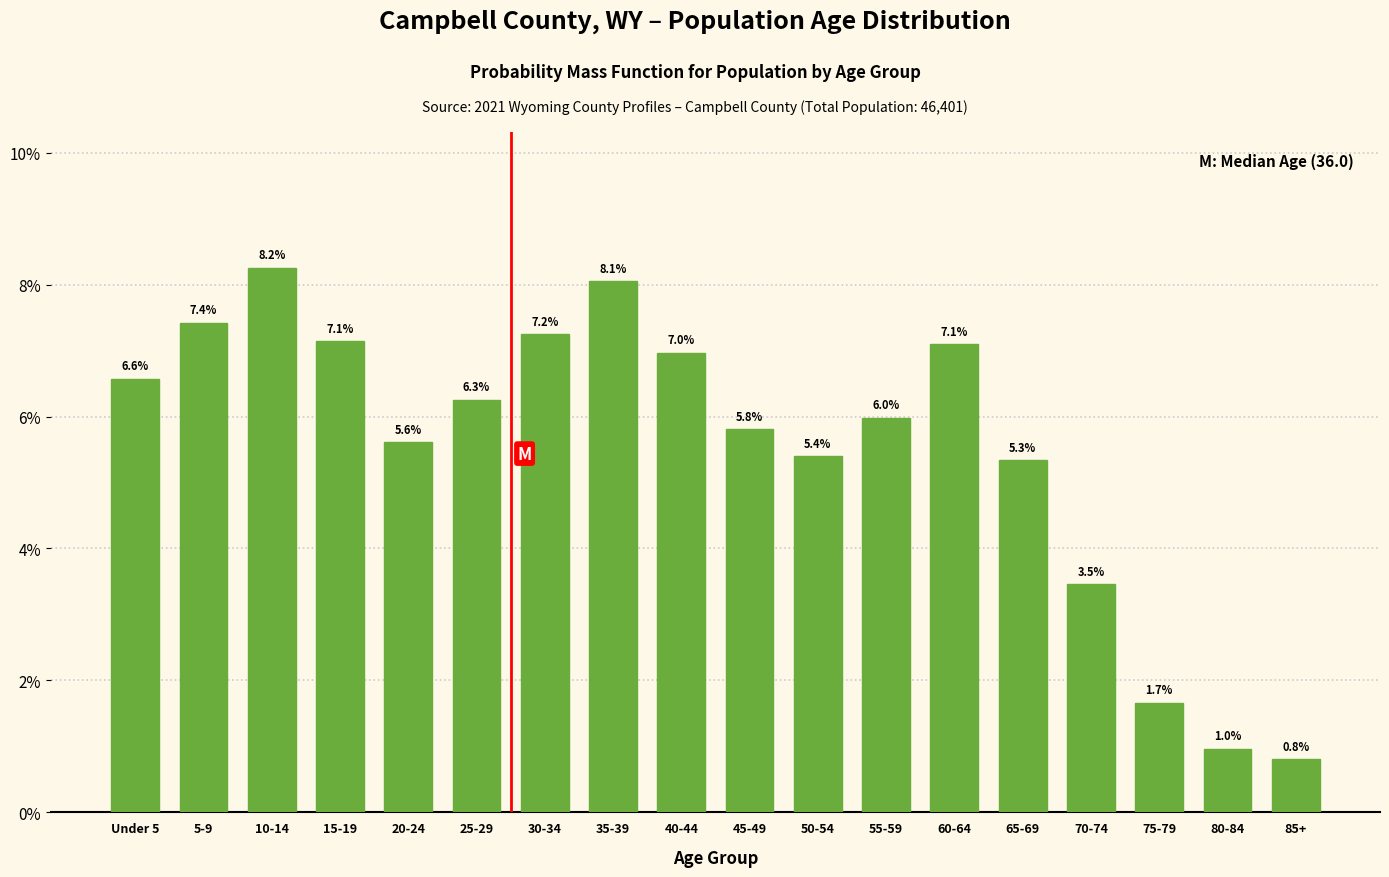

Reading left to right, what are all the values shown in this chart?

Under 5=6.6	5-9=7.4	10-14=8.2	15-19=7.1	20-24=5.6	25-29=6.3	30-34=7.2	35-39=8.1	40-44=7.0	45-49=5.8	50-54=5.4	55-59=6.0	60-64=7.1	65-69=5.3	70-74=3.5	75-79=1.7	80-84=1.0	85+=0.8